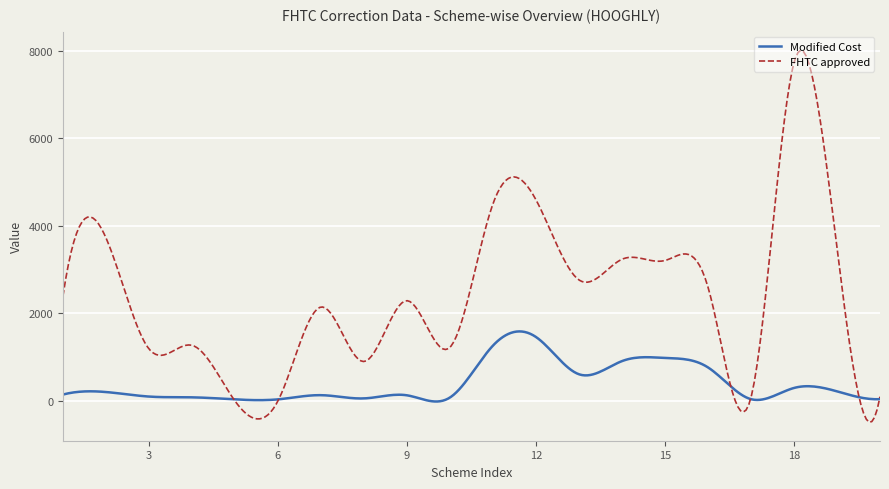

What are all the series names shown in the legend?

Modified Cost, FHTC approved